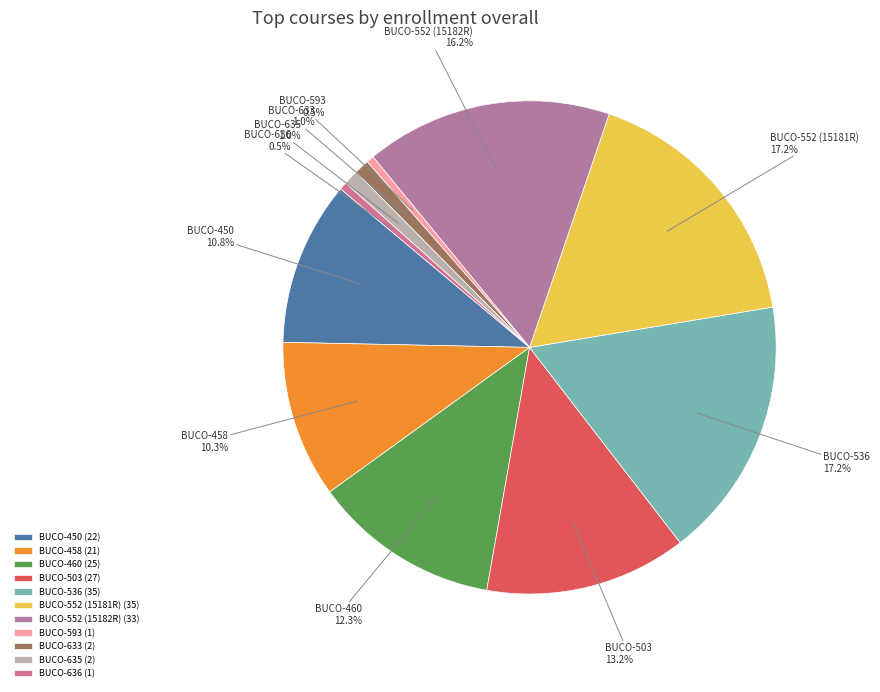

Is it true that BUCO-635 is 1% of the pie?

True